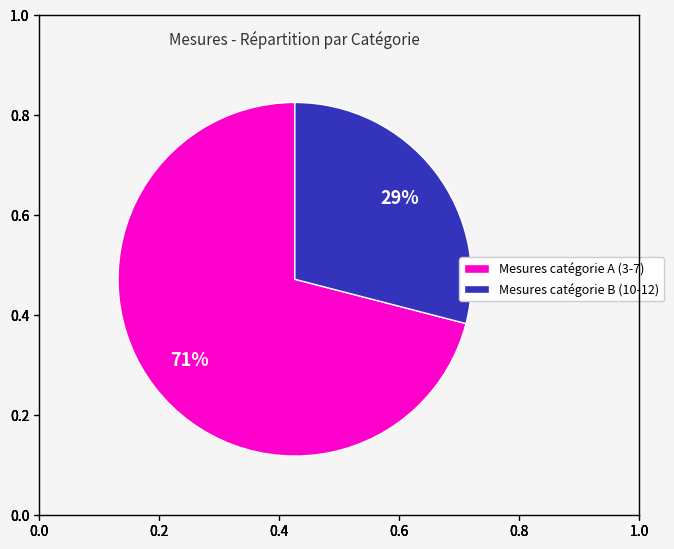

What percentage is the Mesures catégorie B (10-12) slice, to the nearest percent?

29%